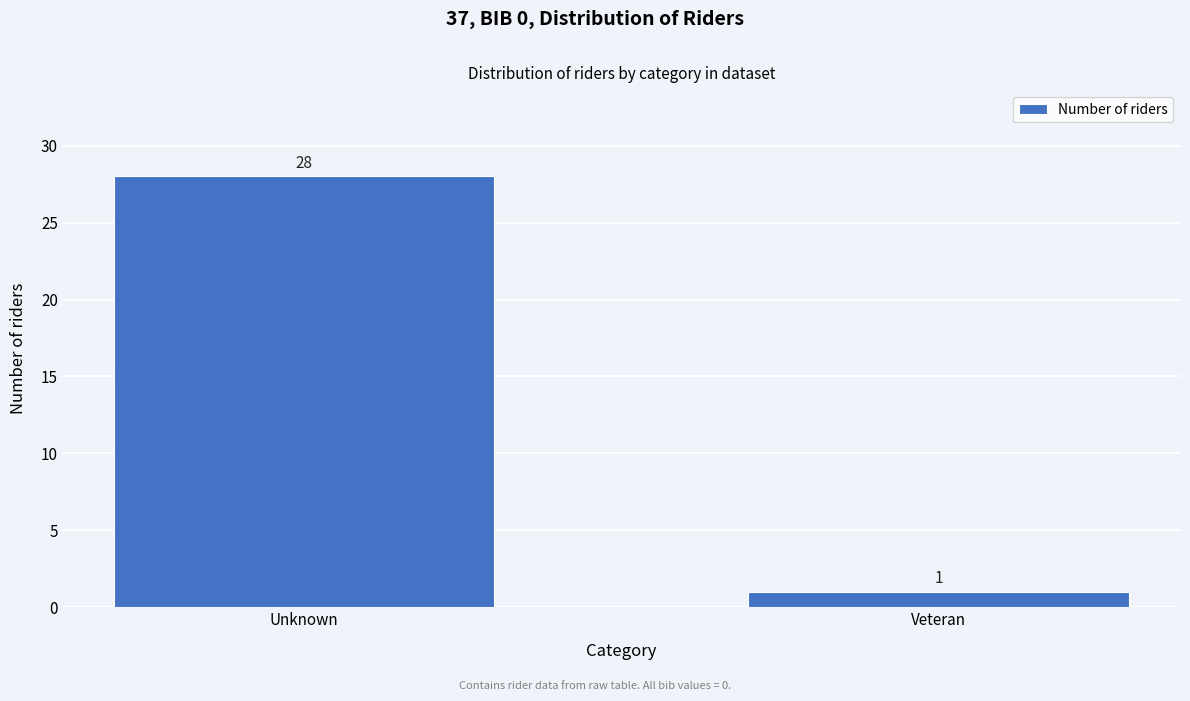

Reading right to left, transcribe all the data shown in this chart.

1	28